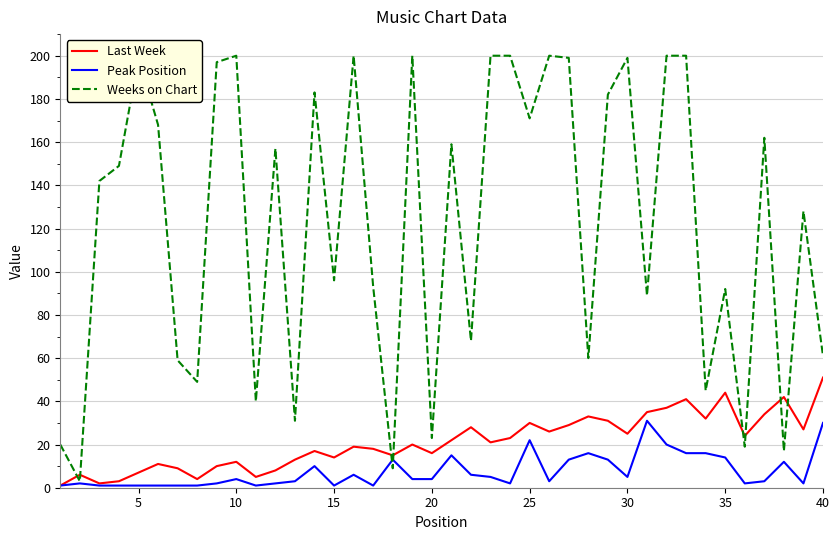

Which series has the largest total across all categories?

Weeks on Chart